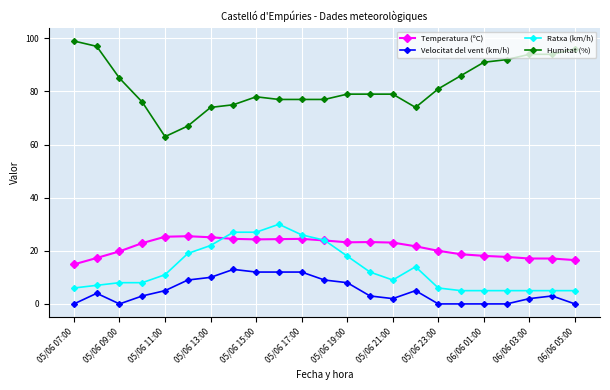

How many lines are shown in the chart?

4